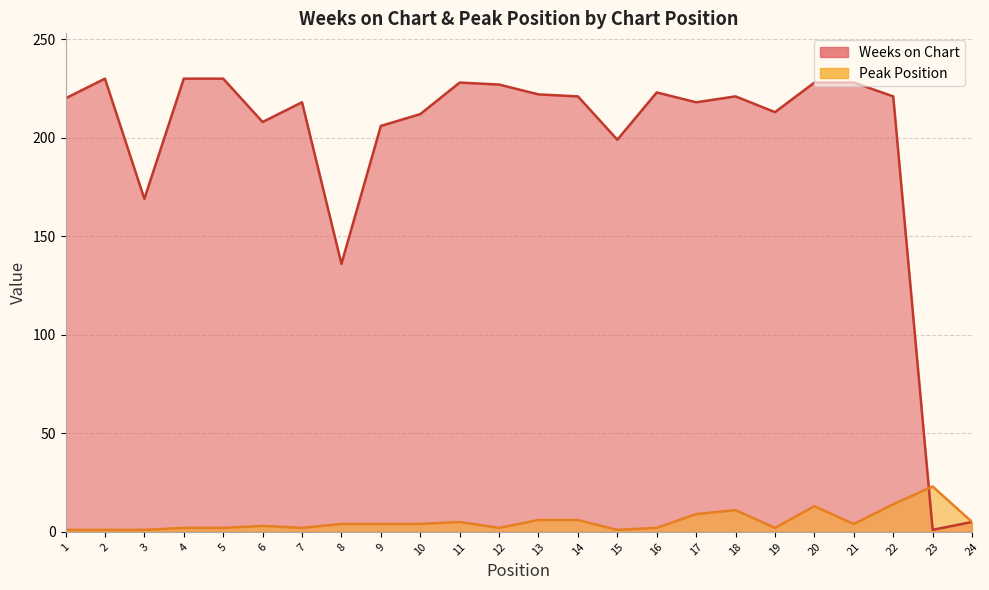

List the series in order of their overall mean, highest first.

Weeks on Chart, Peak Position